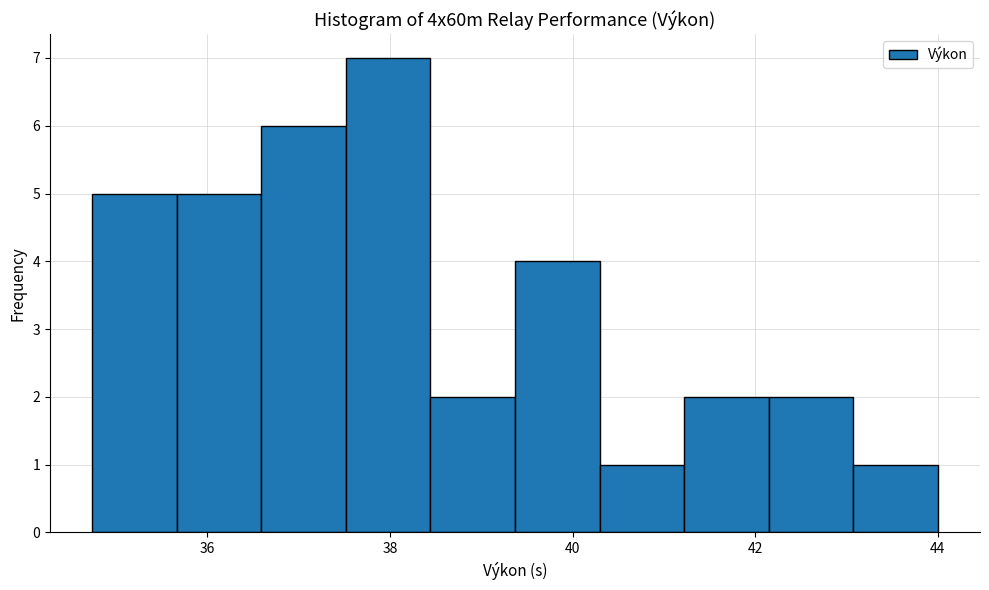

Over which range of the x-axis is the bar tallest?

37.6 to 38.4